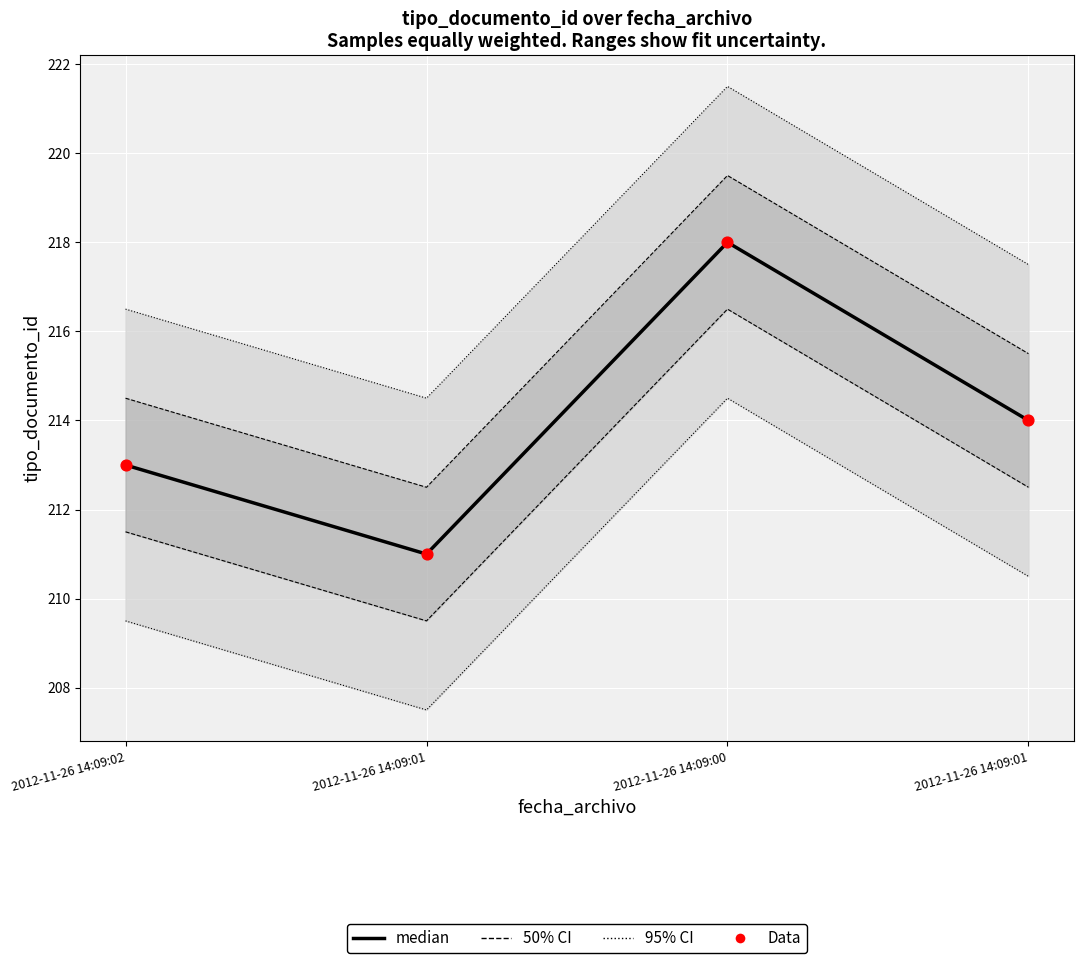

What is the total value across all series at 2012-11-26 14:09:02?

426